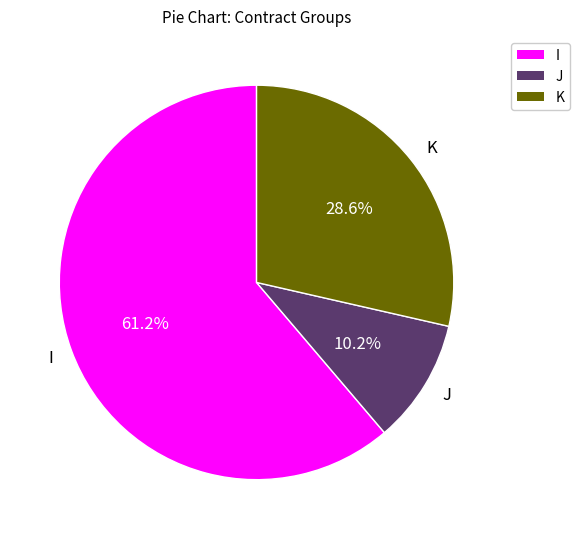

Which category has the biggest portion of the pie?

I